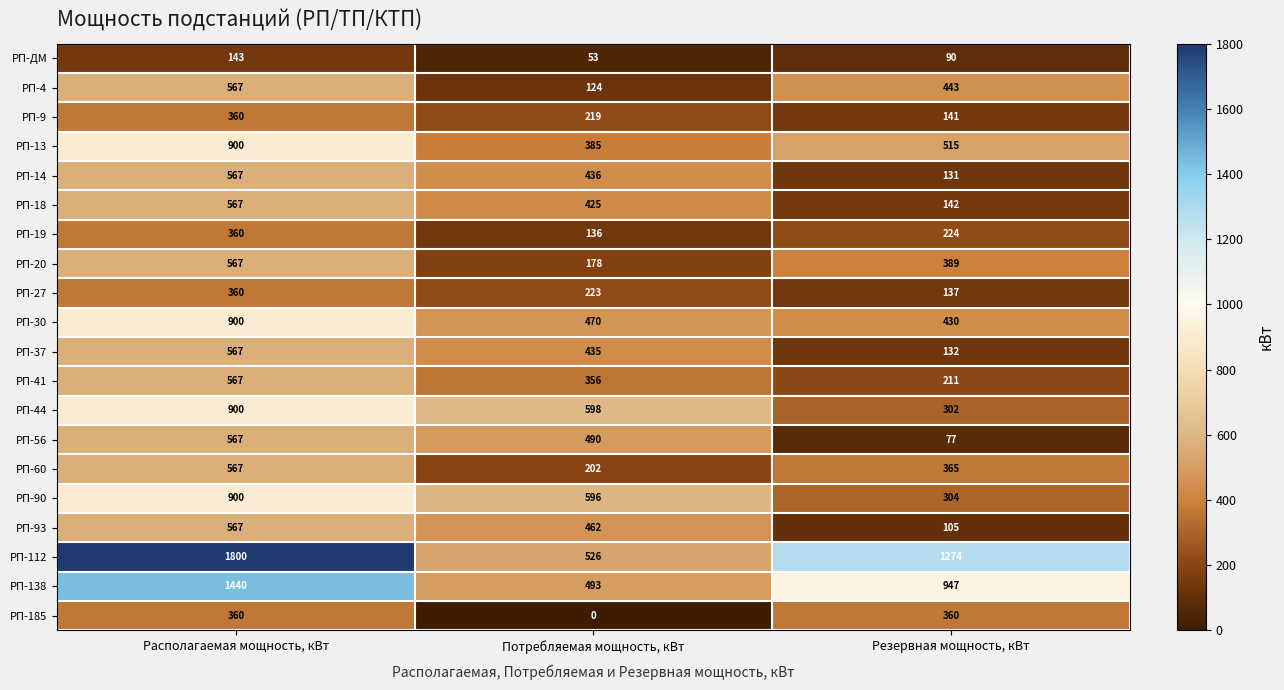

Which series has the widest spread of values?

РП-112